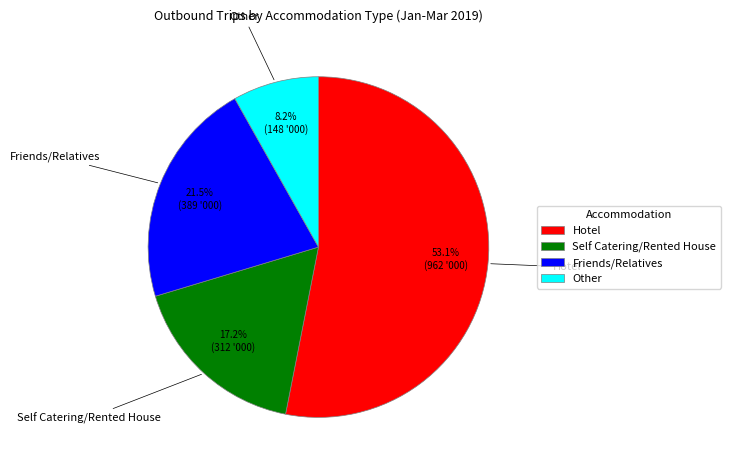

Rank the categories by value from lowest to highest.

Other, Self Catering/Rented House, Friends/Relatives, Hotel